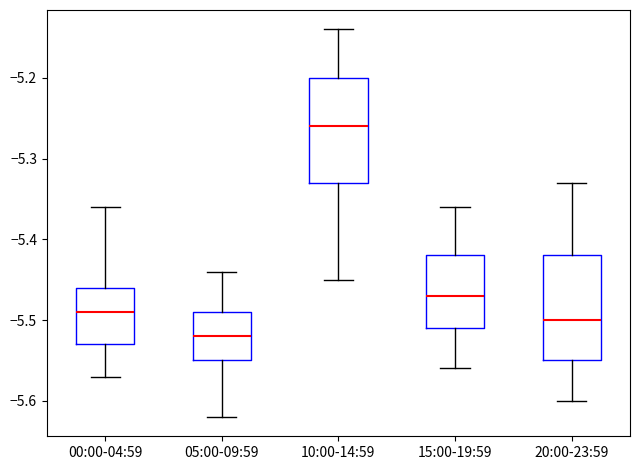

Reading left to right, transcribe this box plot: for each box, give where its median line is, the range the box spans, and where its two whiskers end, as read against the y-axis. The values are not printed on the chart, so give them approximately, as read against the axis.

00:00-04:59: median -5.49, box -5.53 to -5.46, whiskers -5.57 to -5.36
05:00-09:59: median -5.52, box -5.55 to -5.49, whiskers -5.62 to -5.44
10:00-14:59: median -5.26, box -5.33 to -5.20, whiskers -5.45 to -5.14
15:00-19:59: median -5.47, box -5.51 to -5.42, whiskers -5.56 to -5.36
20:00-23:59: median -5.50, box -5.55 to -5.42, whiskers -5.60 to -5.33